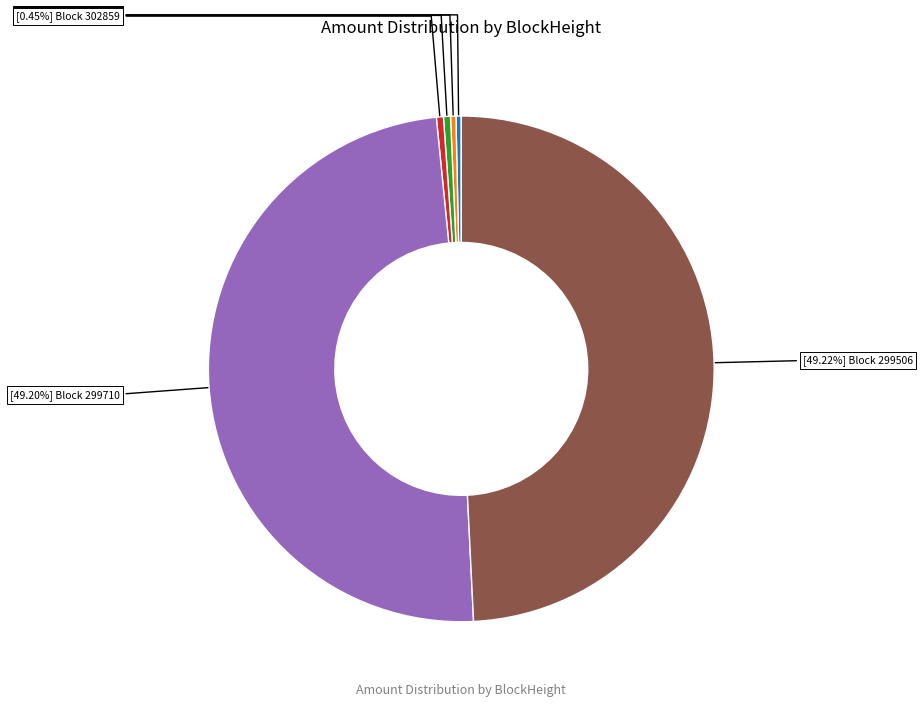

Does any single category account for the majority?

No